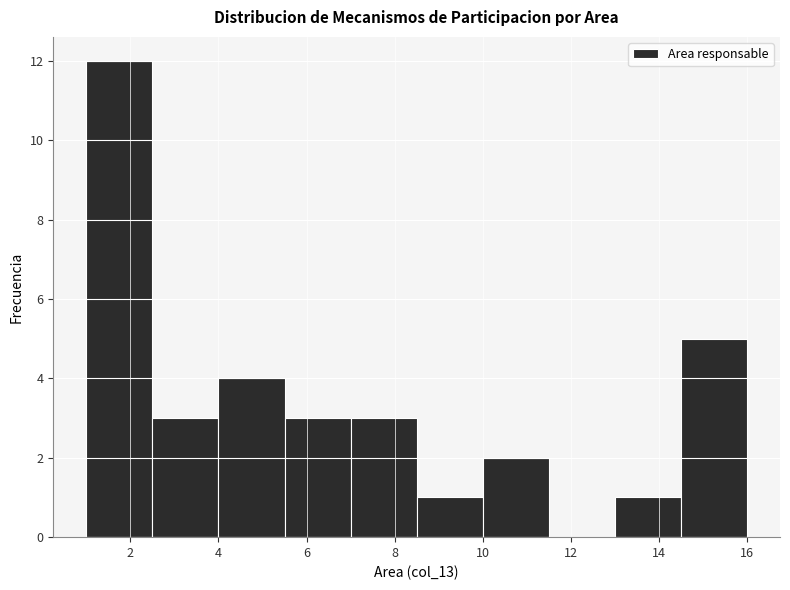

Reading left to right, transcribe this chart: for each bar, give the range it covers on the x-axis and its height. Neither the bar edges nor the heights are printed on the chart, so give them approximately, as read against the axes.

1.0 to 2.5: 12
2.5 to 4.0: 3
4.0 to 5.5: 4
5.5 to 7.0: 3
7.0 to 8.5: 3
8.5 to 10.0: 1
10.0 to 11.5: 2
11.5 to 13.0: 0
13.0 to 14.5: 1
14.5 to 16.0: 5